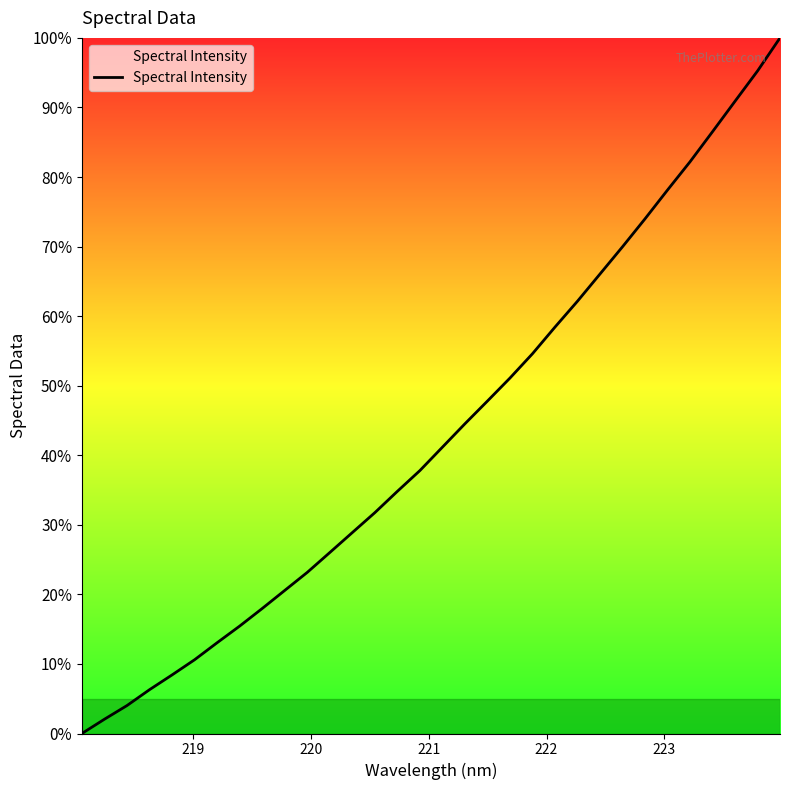

What is the difference between the maximum and minimum values?

100.0